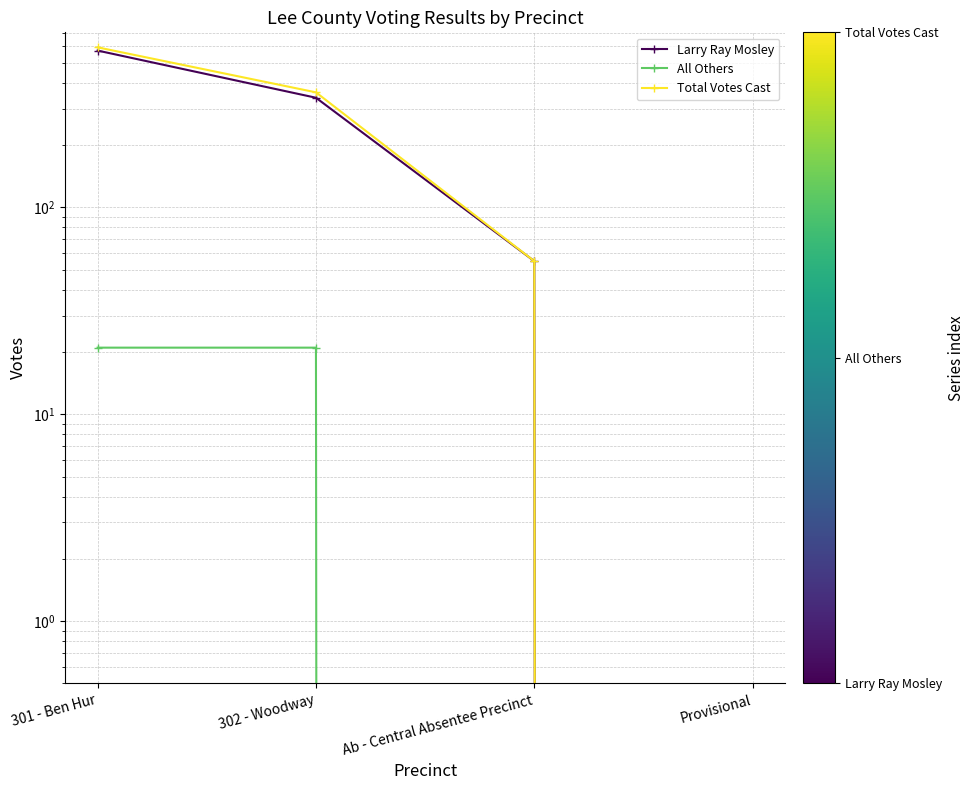

At how many categories does at least one series exceed 161?

2